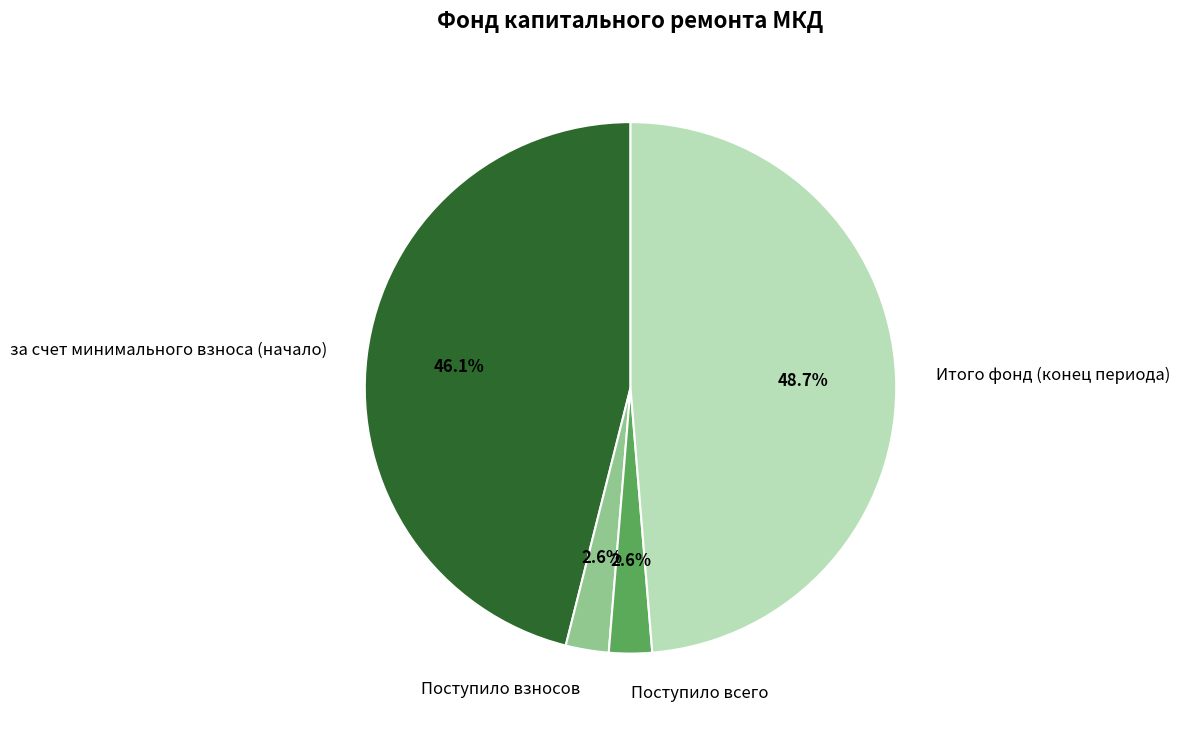

Approximately how many times larger is the value at Поступило взносов compared to Итого фонд (конец периода)?

0.1